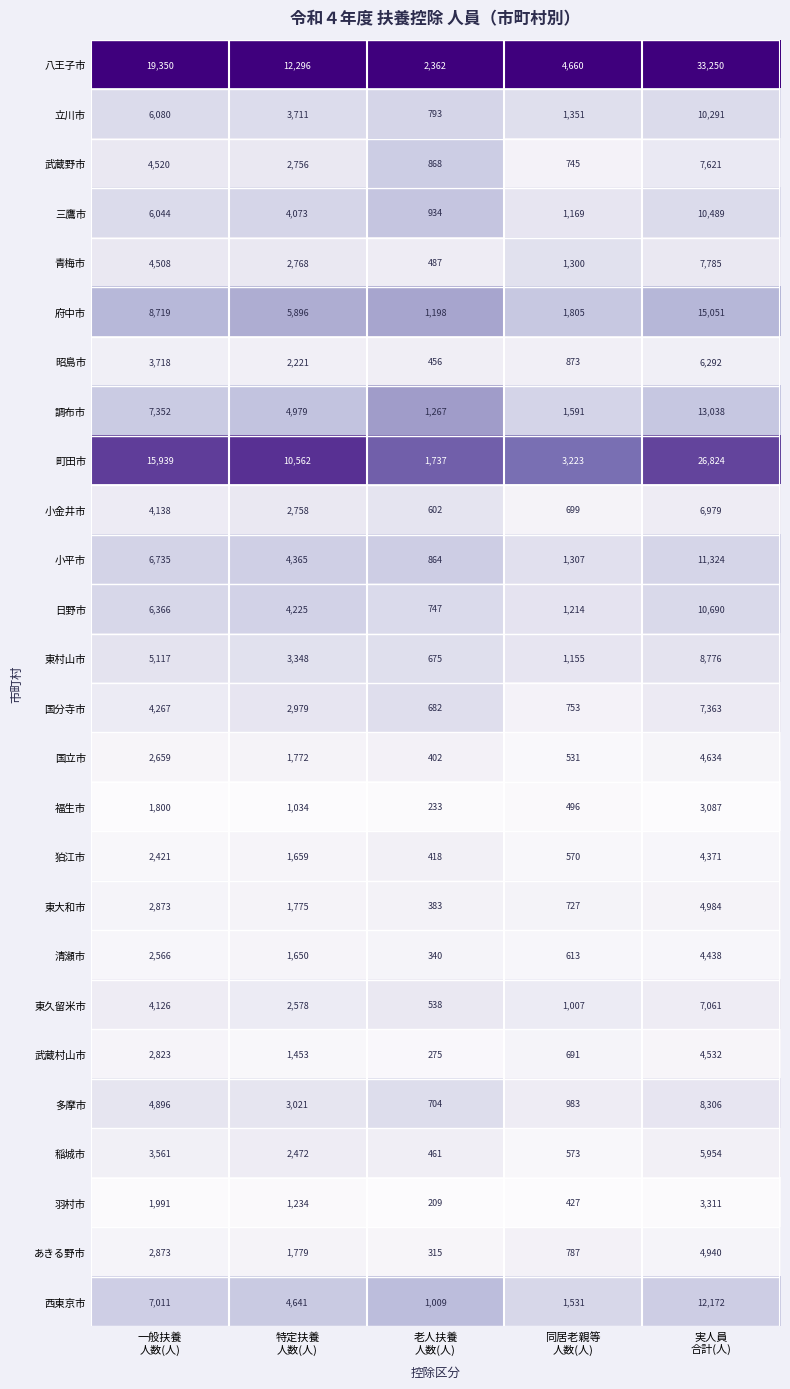

Rank the series by their maximum value, from highest to lowest.

八王子市, 町田市, 府中市, 調布市, 西東京市, 小平市, 日野市, 三鷹市, 立川市, 東村山市, 多摩市, 青梅市, 武蔵野市, 国分寺市, 東久留米市, 小金井市, 昭島市, 稲城市, 東大和市, あきる野市, 国立市, 武蔵村山市, 清瀬市, 狛江市, 羽村市, 福生市